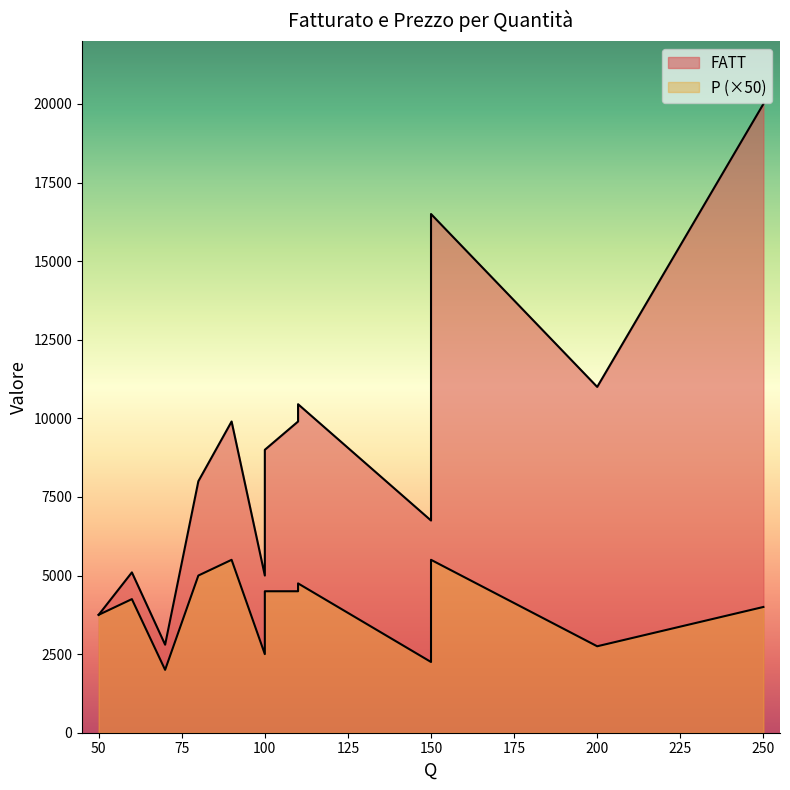

Which series has the largest range (max minus min)?

FATT